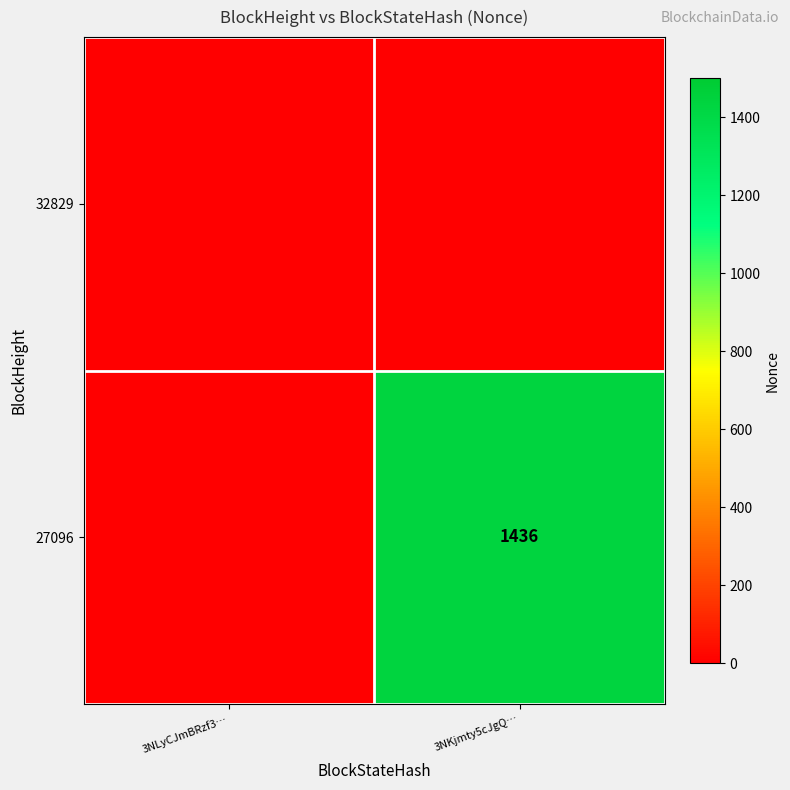

The 27096 series shows 2313 at 3NKjmty5cJgQ…. True or false?

False